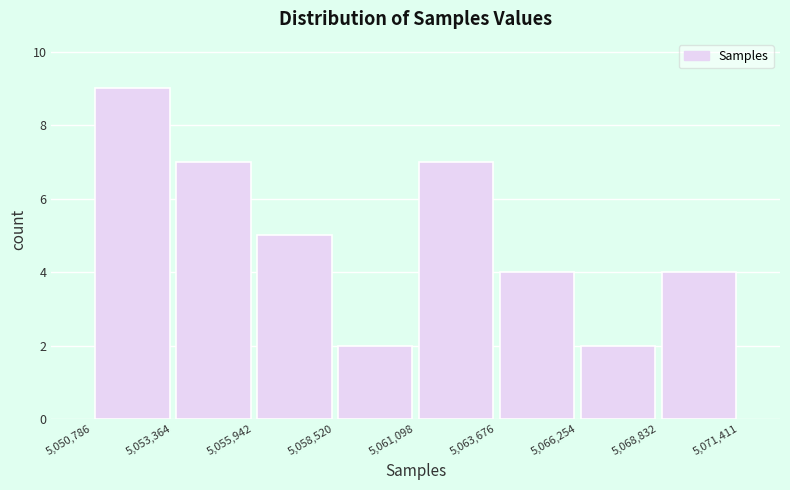

Reading left to right, list every bar in this chart as the range it spans on the x-axis followed by its height. The values are not printed on the chart, so give them approximately, as read against the axis.

5,050,786 to 5,053,364: 9
5,053,364 to 5,055,942: 7
5,055,942 to 5,058,520: 5
5,058,520 to 5,061,098: 2
5,061,098 to 5,063,676: 7
5,063,676 to 5,066,254: 4
5,066,254 to 5,068,832: 2
5,068,832 to 5,071,411: 4